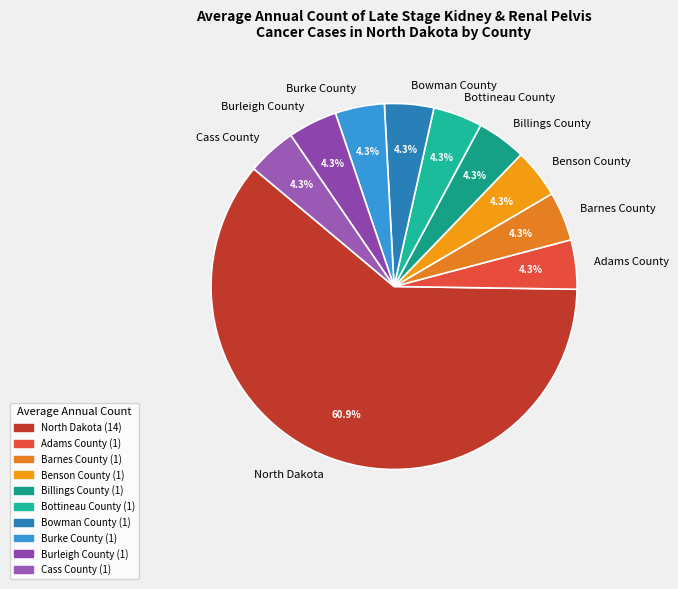

Is it true that Bottineau County is 14% of the pie?

False